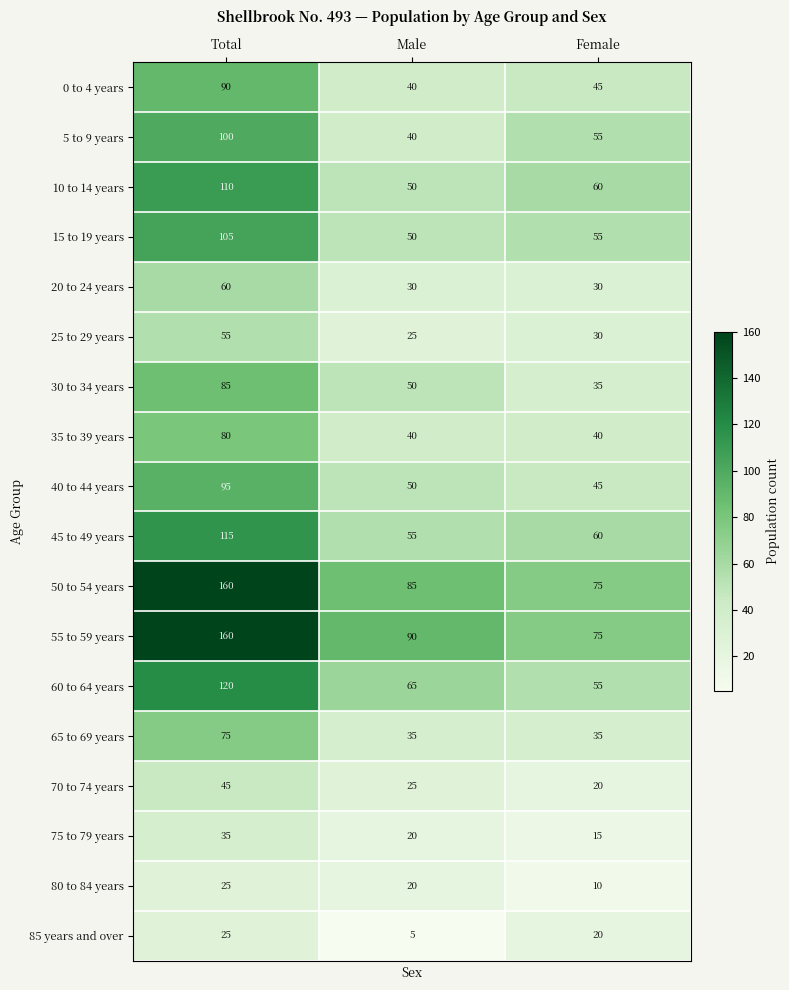

The 60 to 64 years series shows 55 at Female. True or false?

True